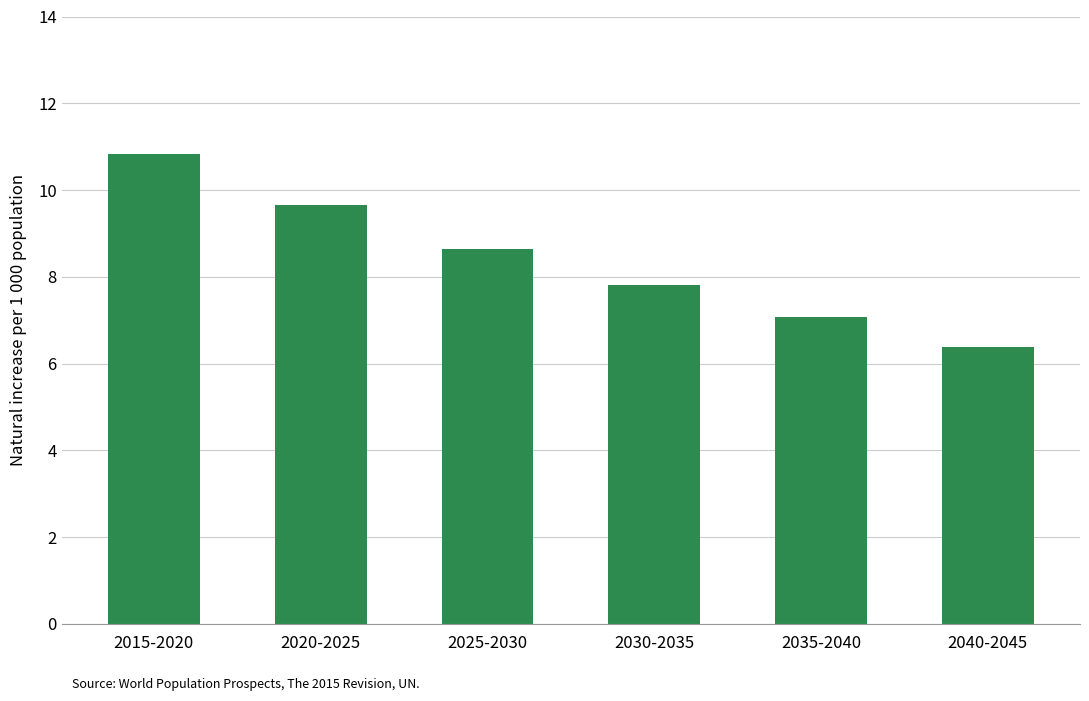

Are the bars horizontal?

No